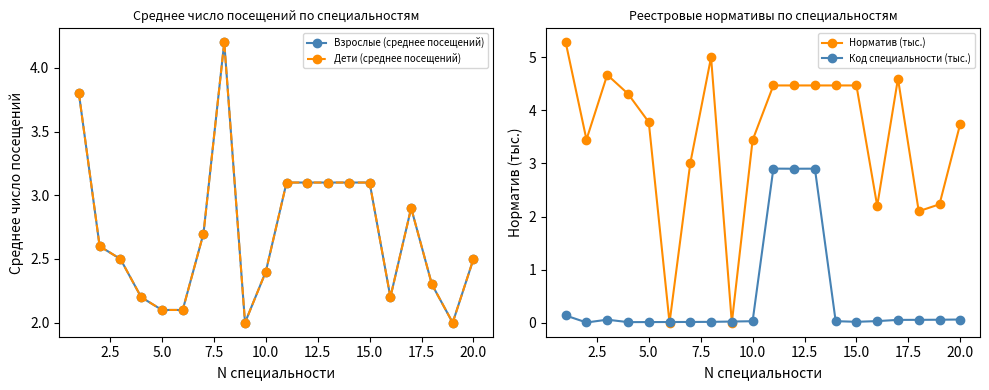

What is the greatest value displayed?

5.3